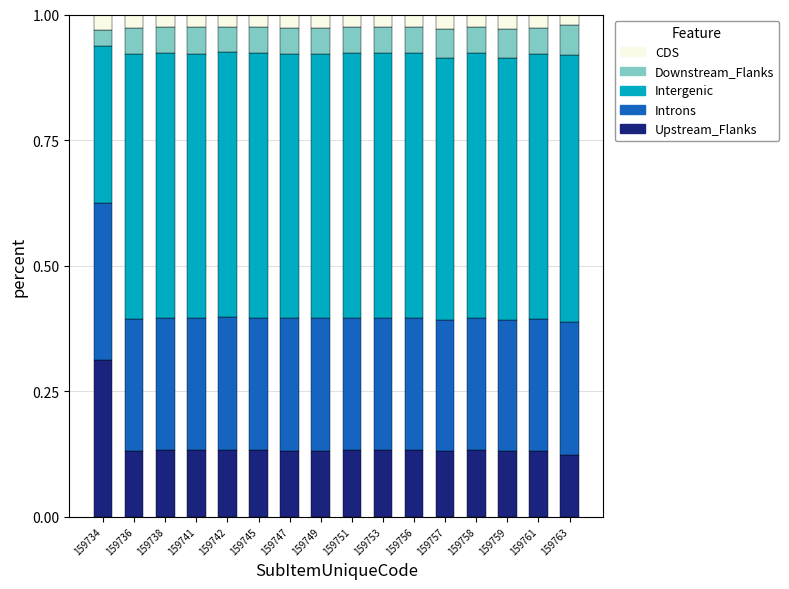

Which category has the highest value in the Upstream_Flanks series?

159734